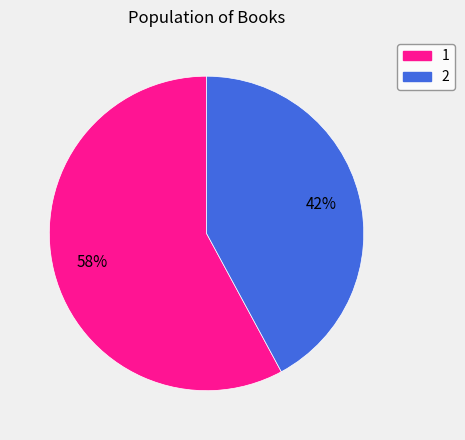

What percentage is the 2 slice, to the nearest percent?

42%